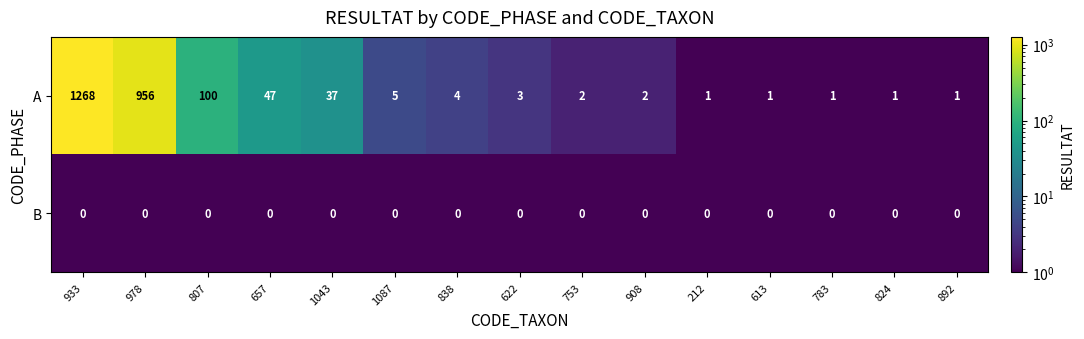

True or false: A has a value of 417 at 978.

False